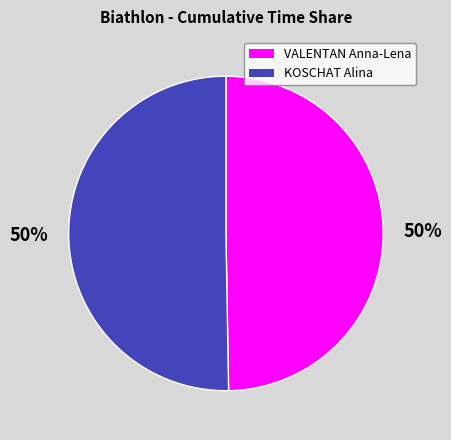

To the nearest percent, what is the average slice percentage?

50%